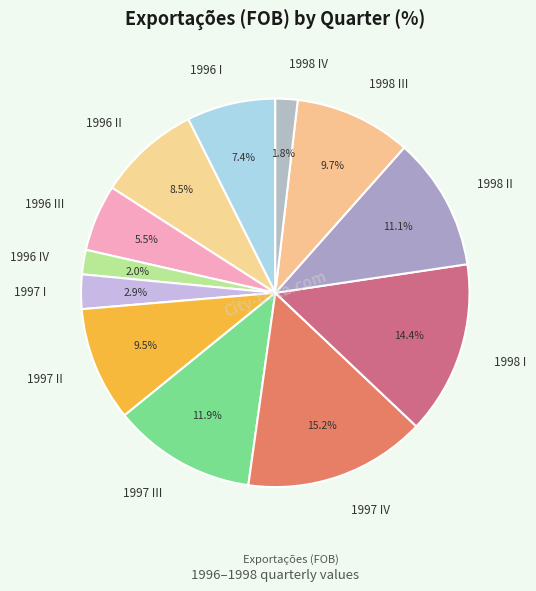

Approximately how many times larger is the value at 1998 IV compared to 1996 IV?

0.9